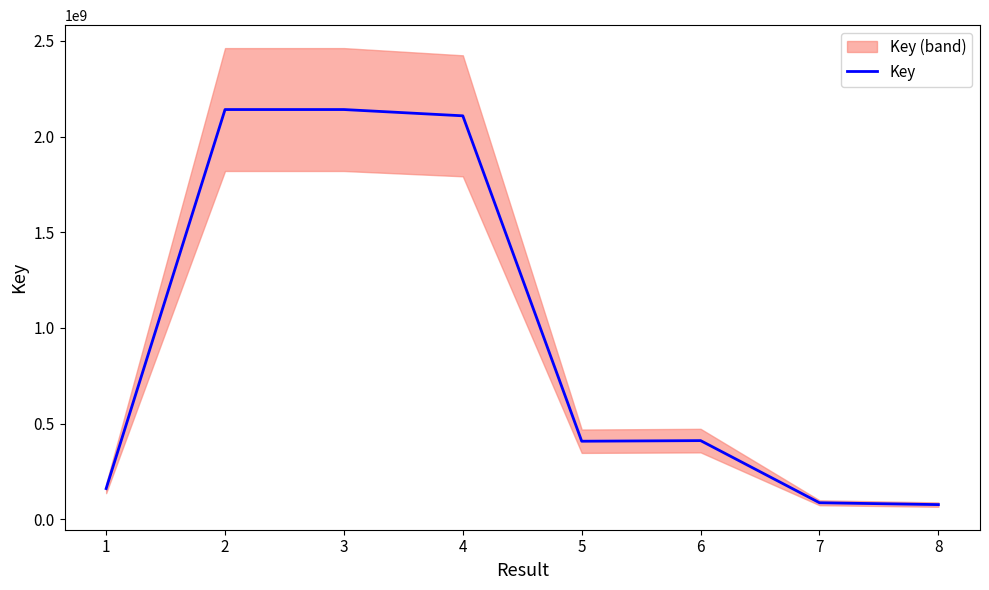

How many lines are shown in the chart?

1